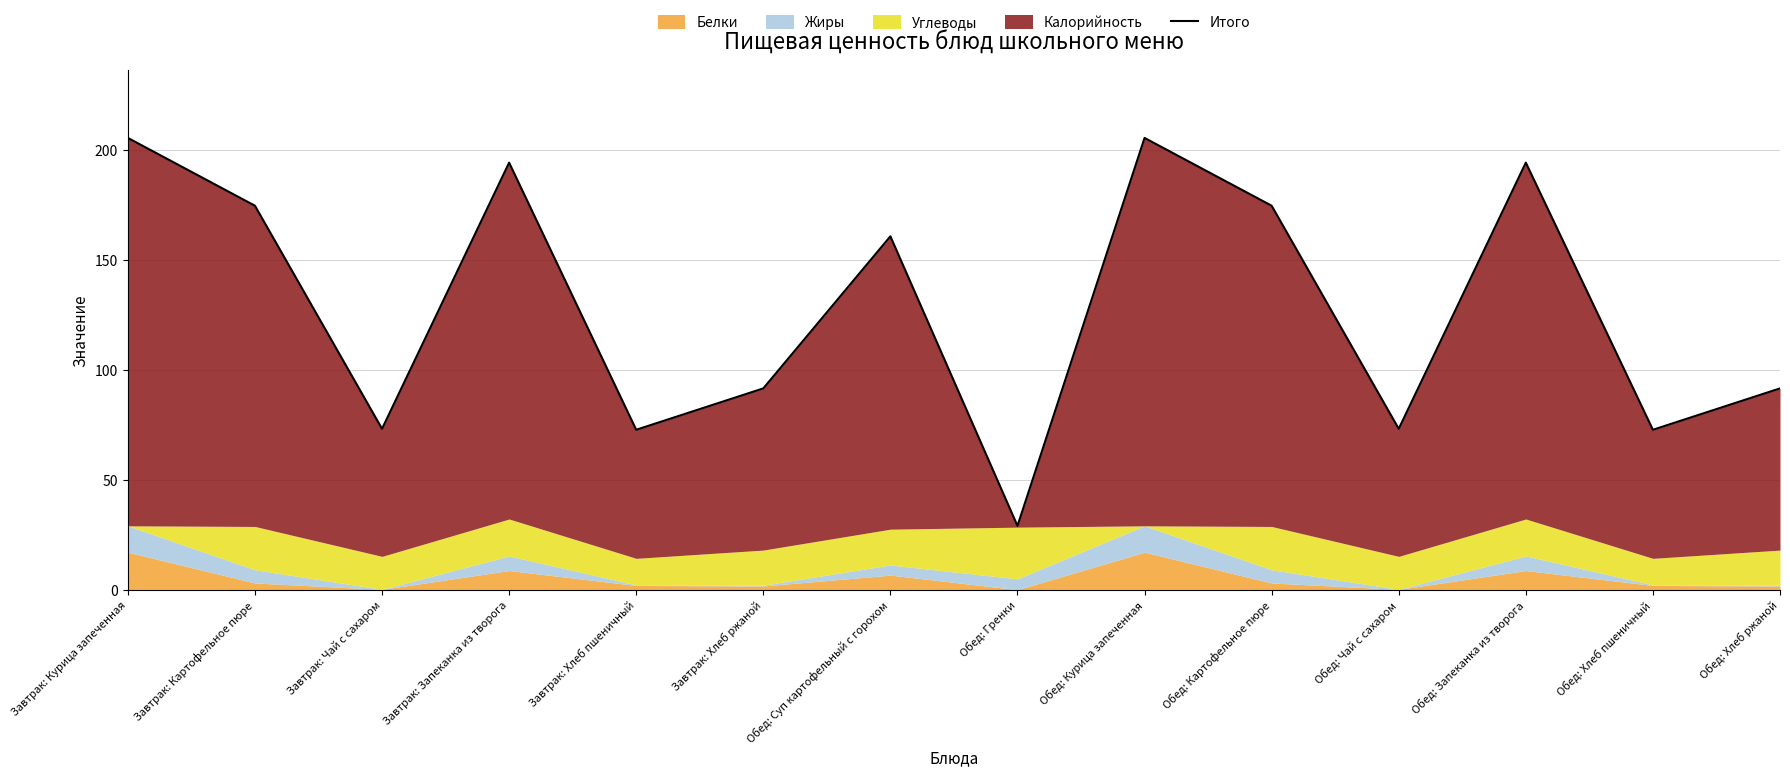

At which label is the value closest to 117?

Завтрак: Хлеб ржаной